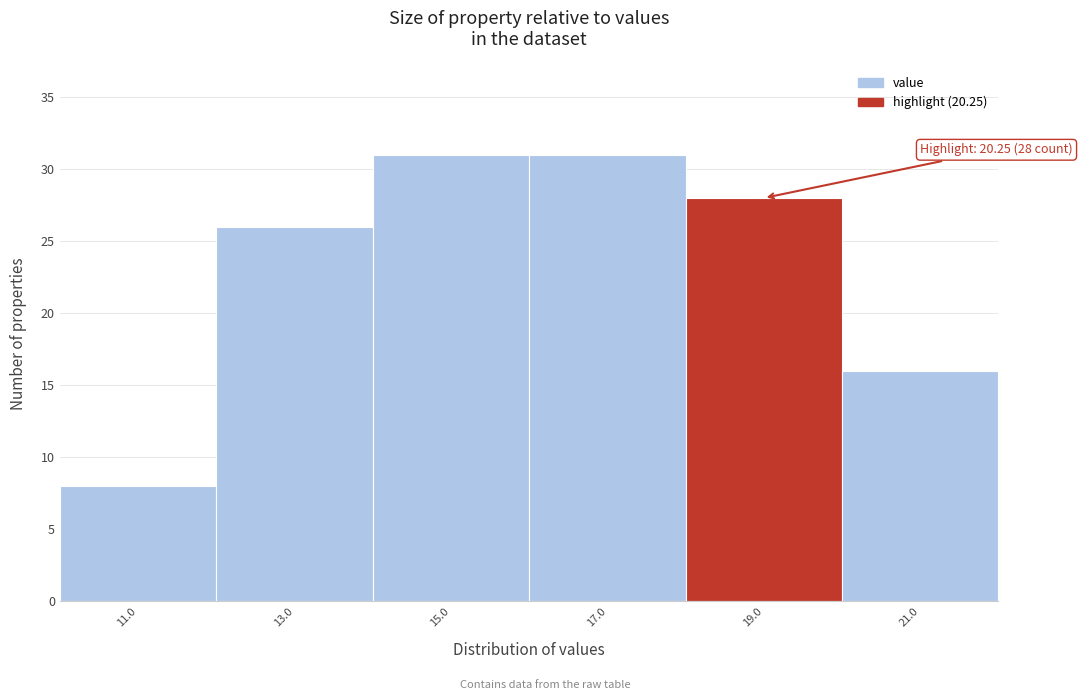

Reading right to left, list all the values displayed in this chart.

16	28	31	31	26	8